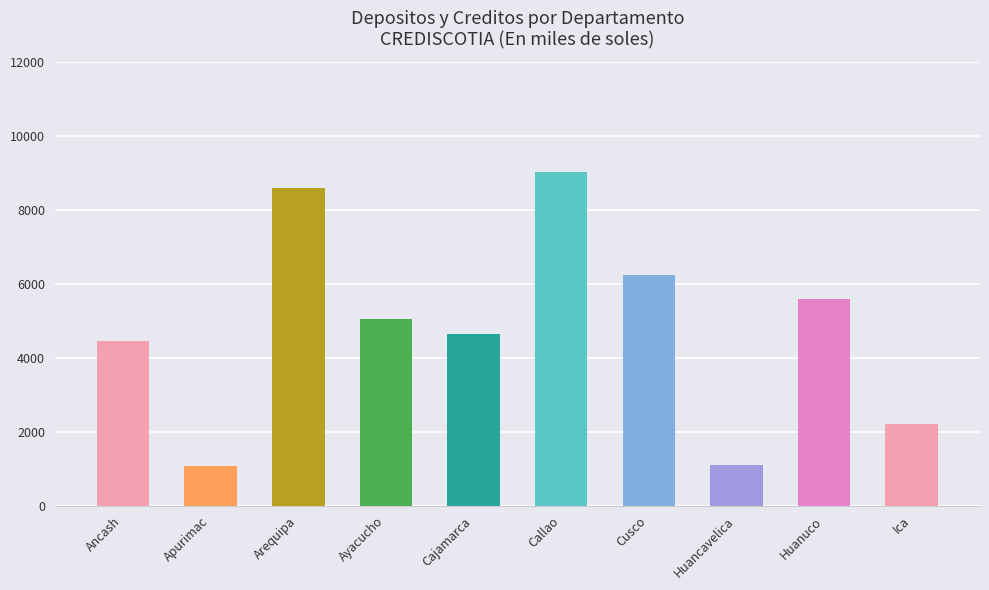

True or false: the data shows 5039.7 at Ayacucho.

True